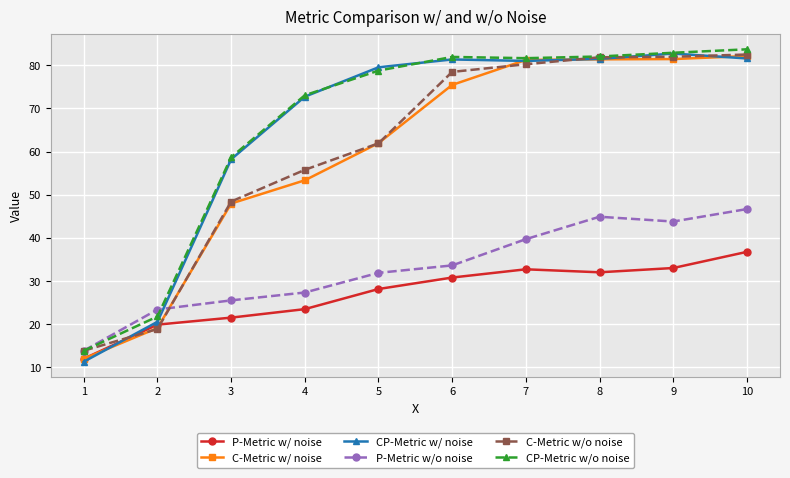

How many values in the P-Metric w/ noise series are below 30?

5